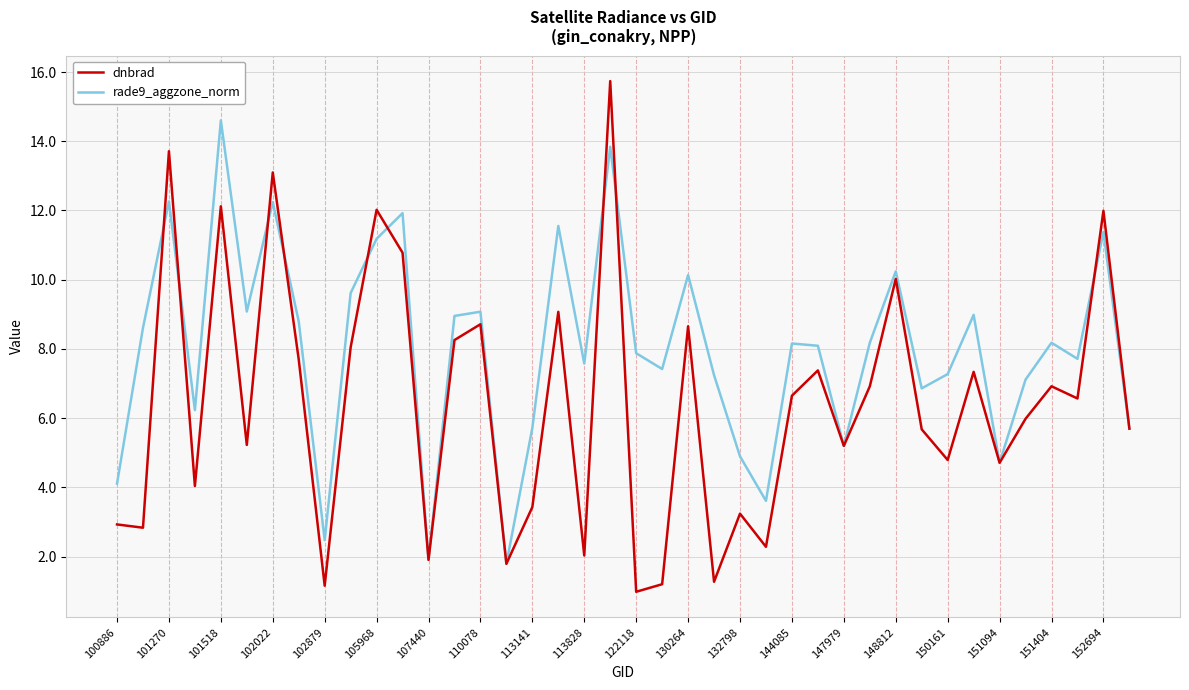

List the series in order of their overall mean, highest first.

rade9_aggzone_norm, dnbrad